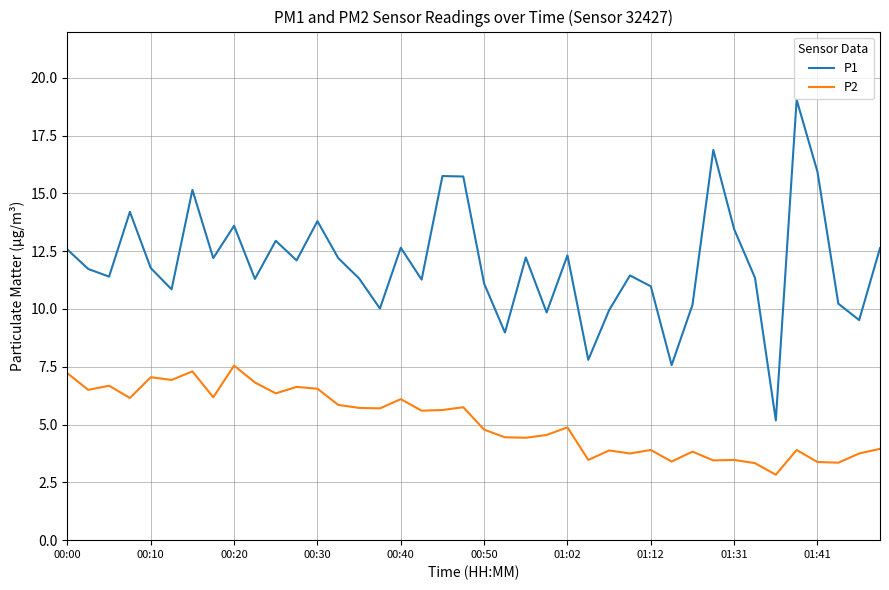

Rank the series by their average value, from highest to lowest.

P1, P2